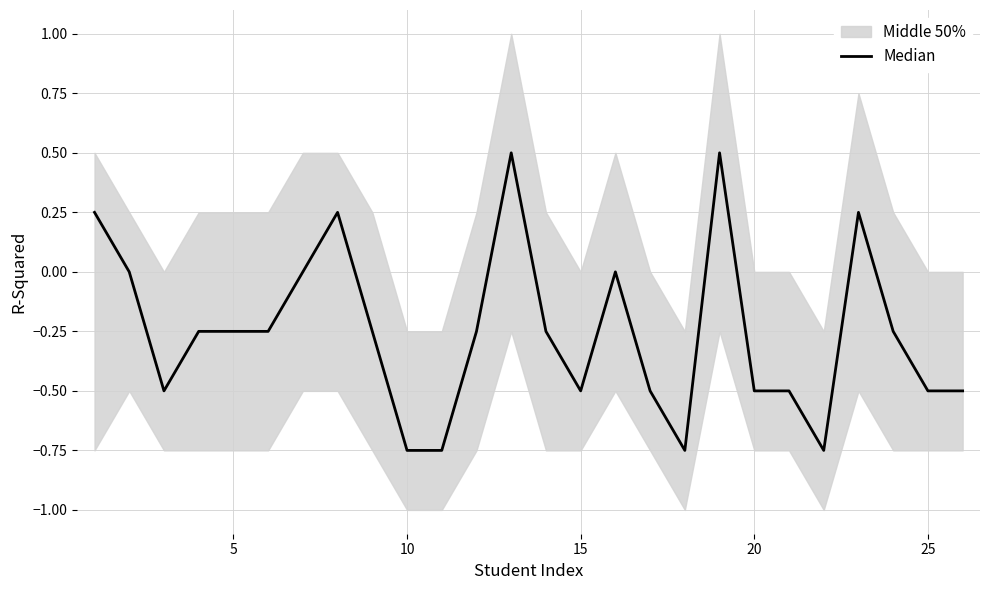

Does the chart display data point markers on the line(s)?

No